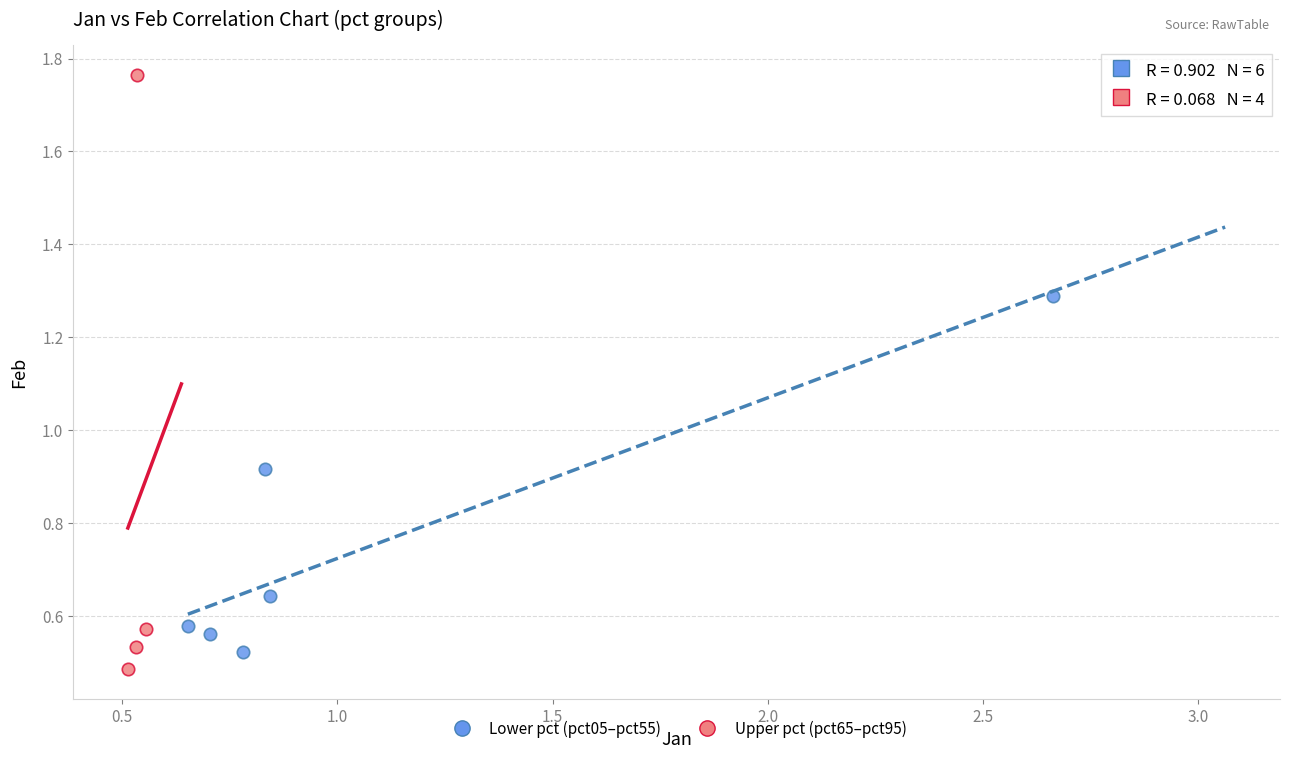

Which series reaches the maximum Y coordinate?

Upper pct (pct65–pct95)